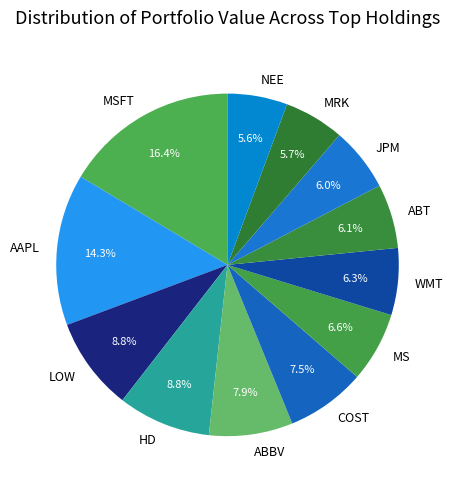

To the nearest percent, what portion does AAPL represent?

14%